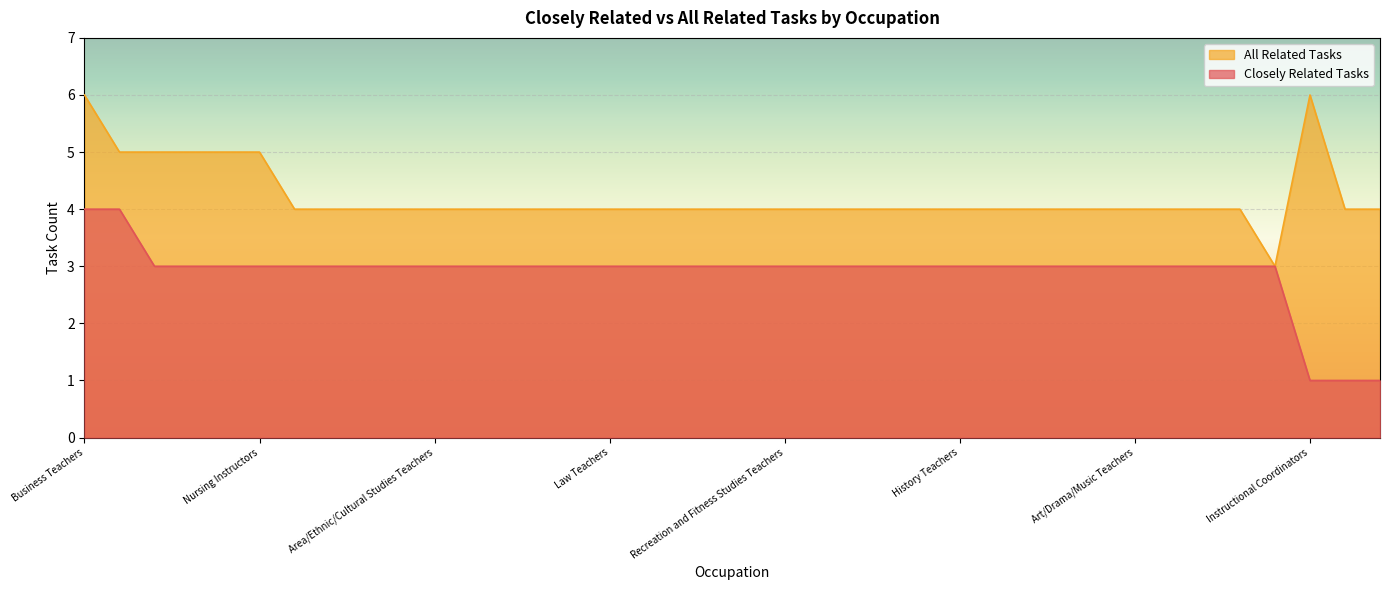

At which label does Closely Related Tasks reach its minimum?

Instructional Coordinators